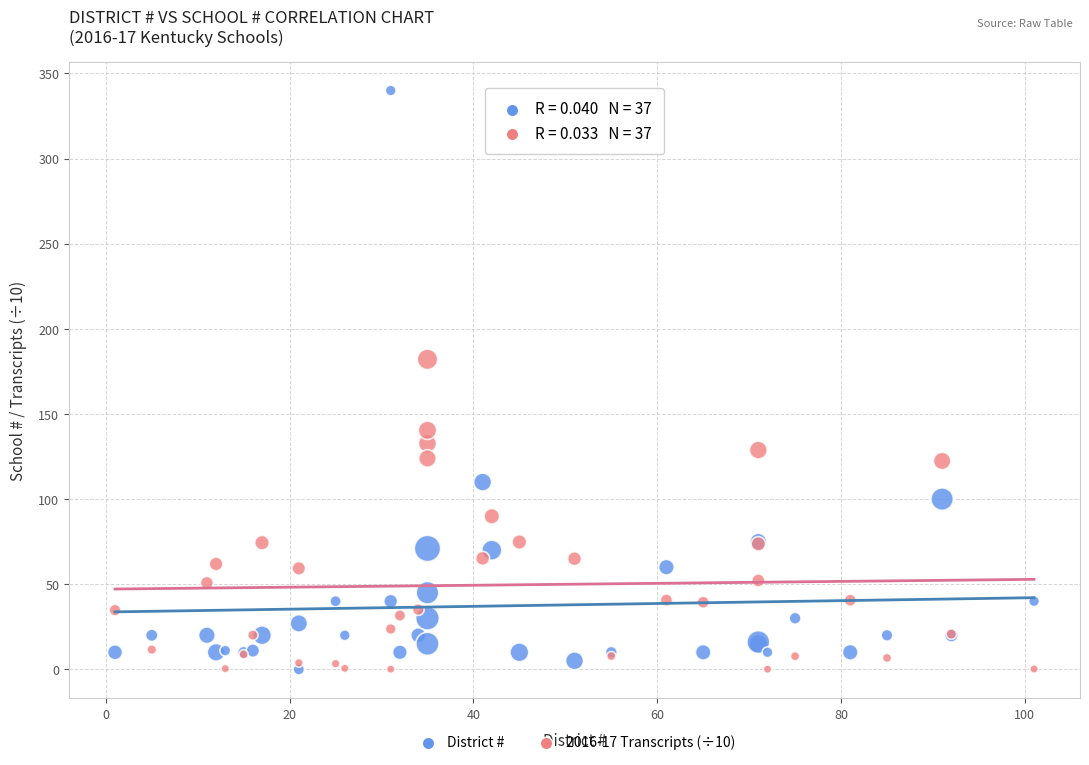

Which series has the largest Y range (max minus min)?

District #